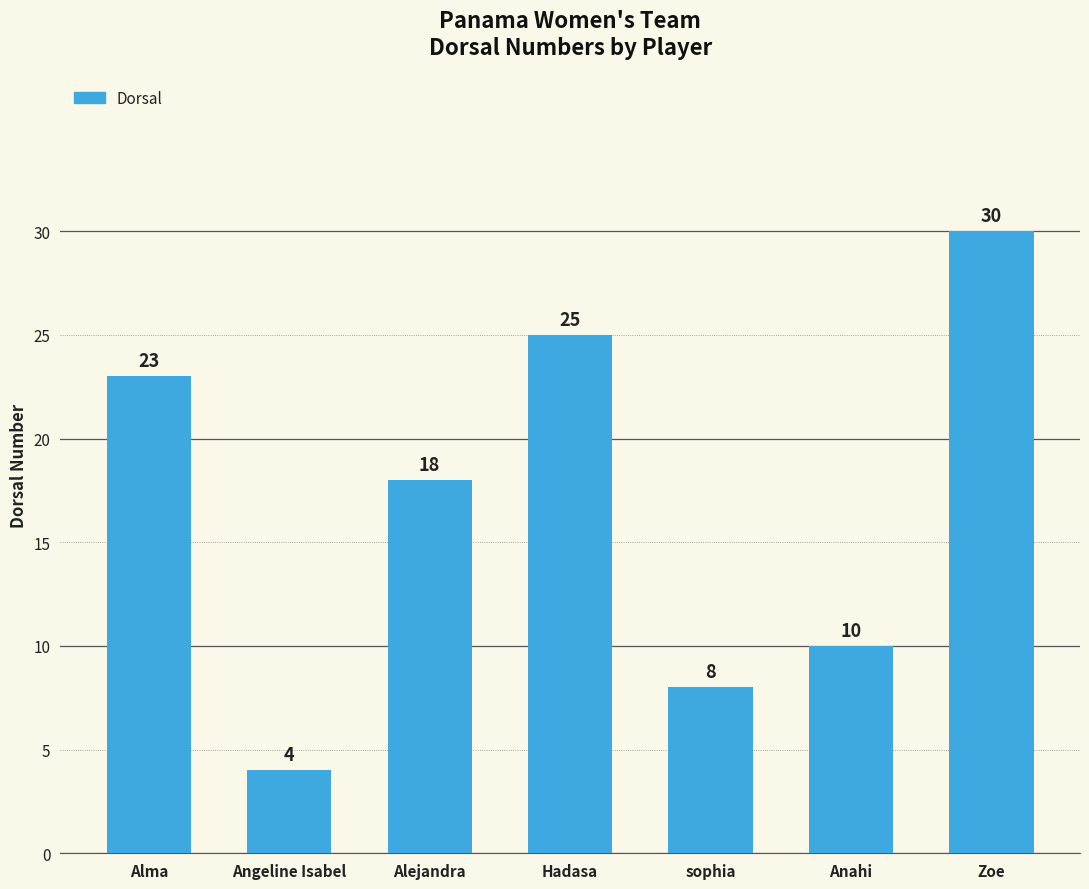

True or false: the data shows 9 at Zoe.

False